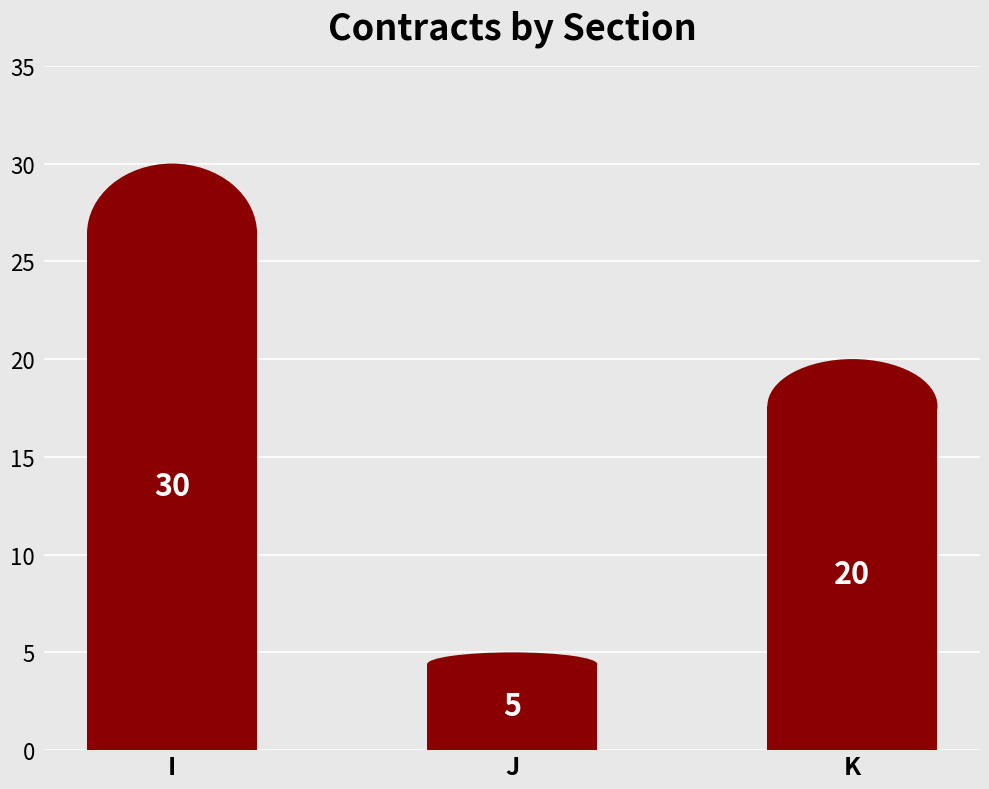

What is the minimum value shown in the chart?

5